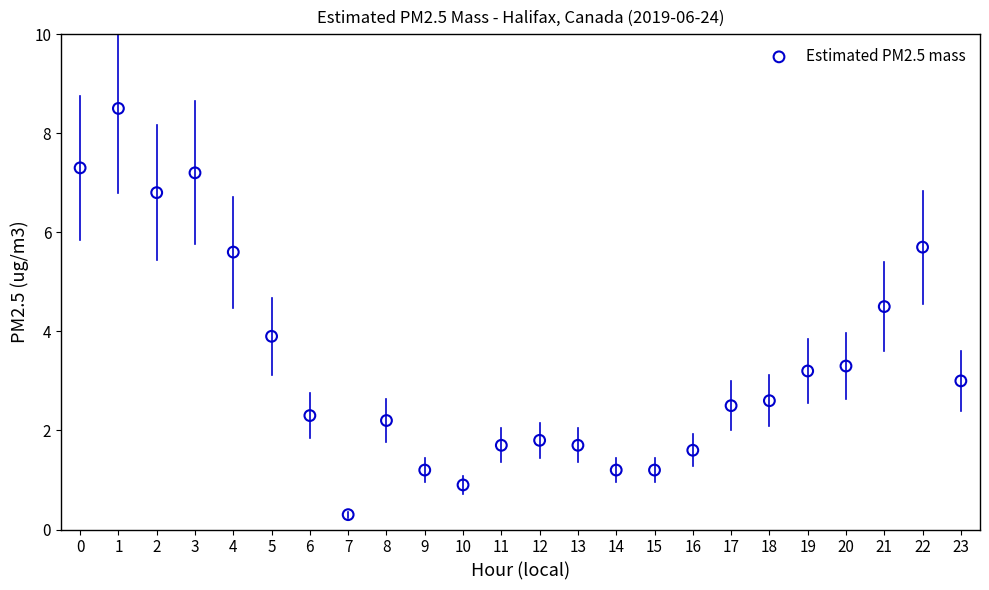

What Y value in the scatter plot is closest to 4?

3.9